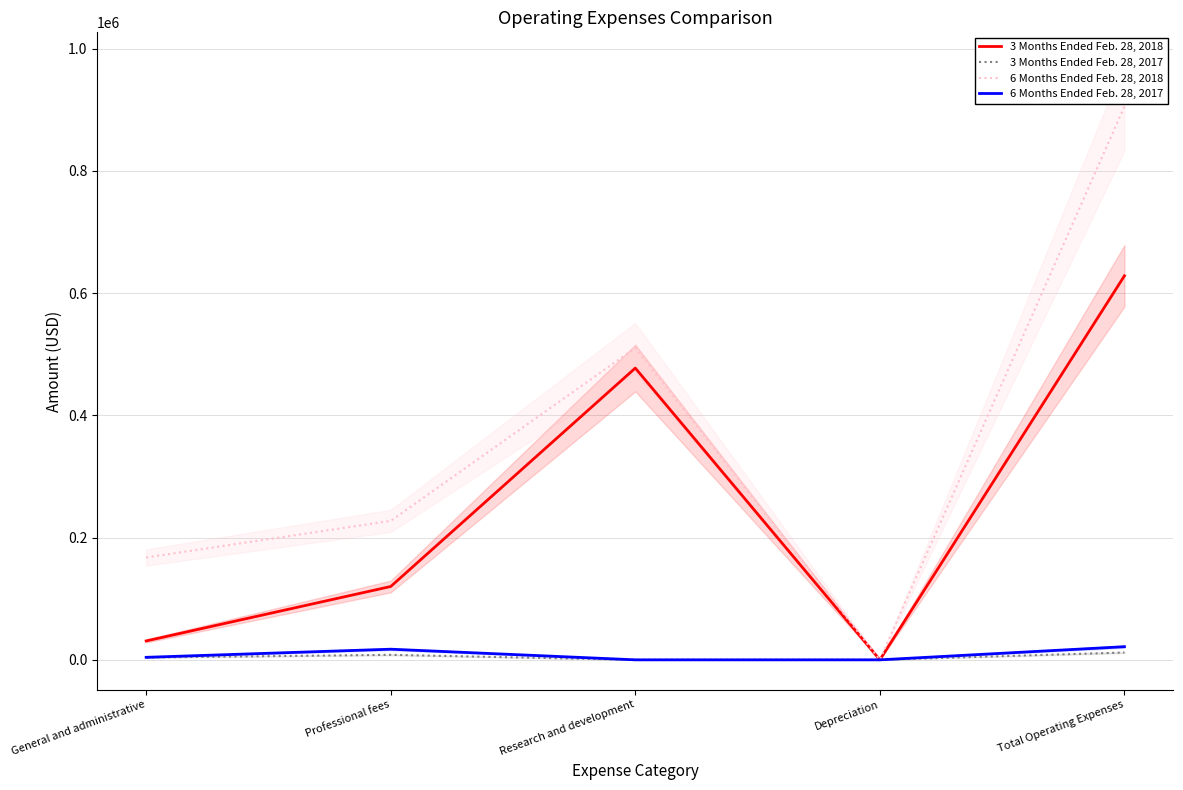

Which category has the lowest value in the 6 Months Ended Feb. 28, 2017 series?

Research and development